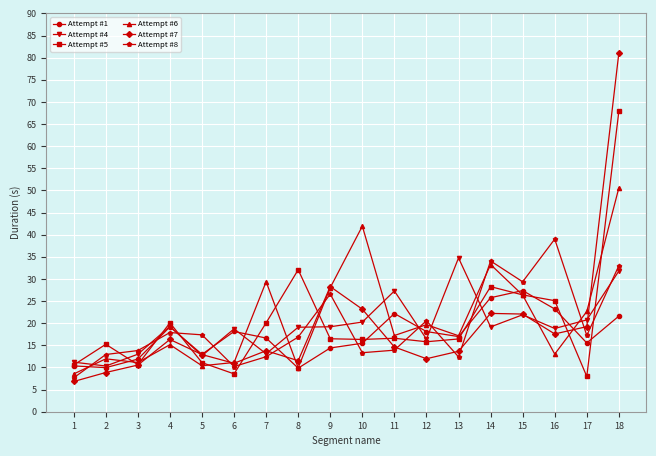

Does the chart display data point markers on the line(s)?

Yes